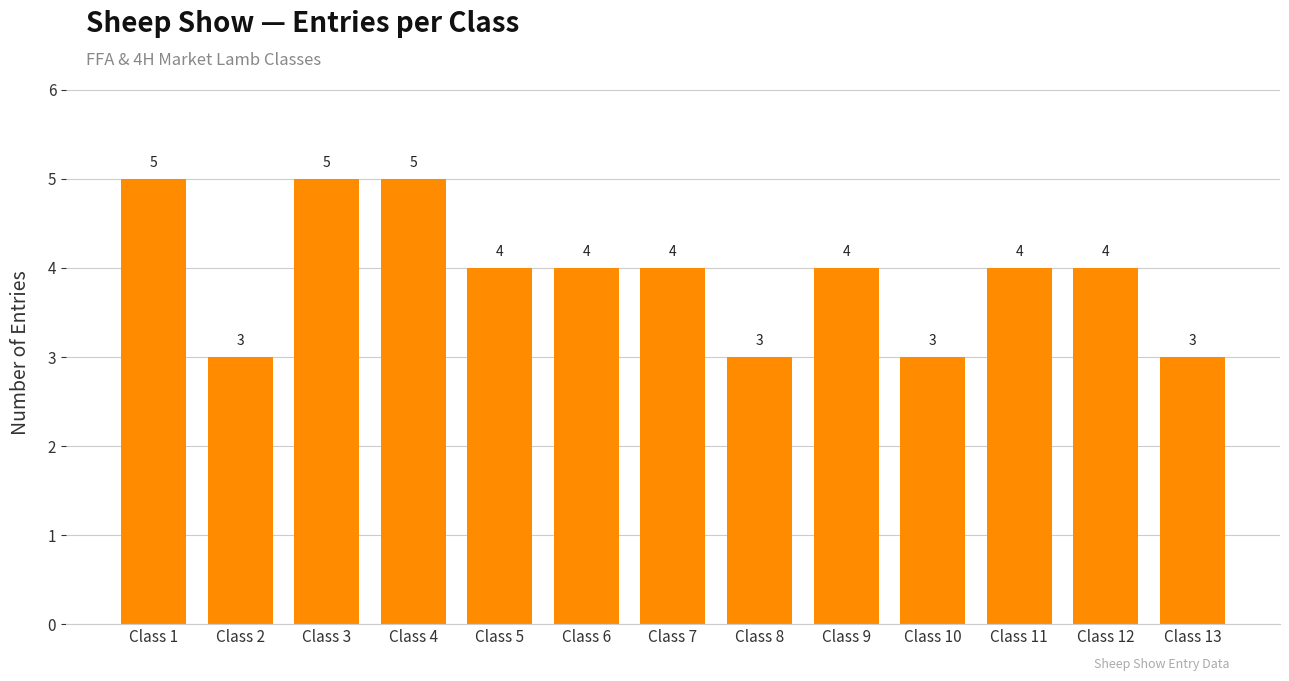

Read the value at Class 10.

3